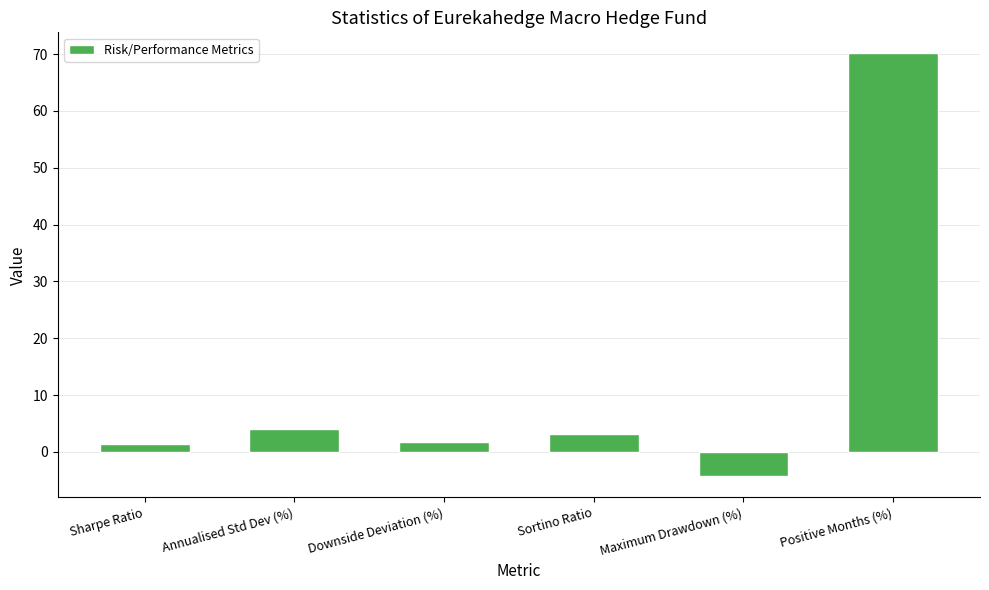

At which category does the chart reach its minimum across all series?

Maximum Drawdown (%)